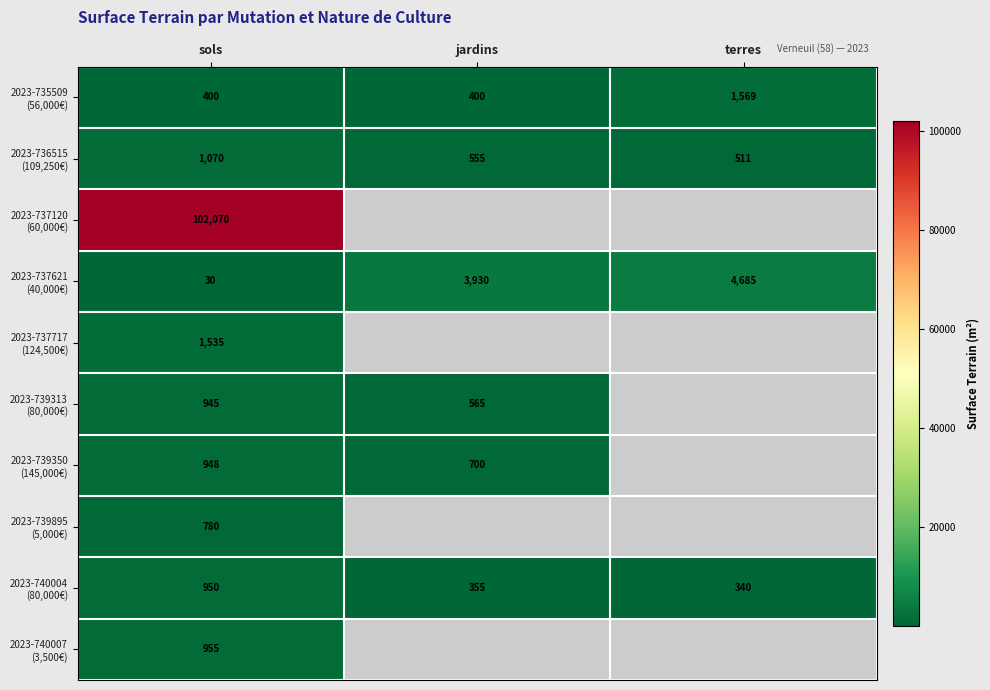

Which category has the highest value across all series?

sols